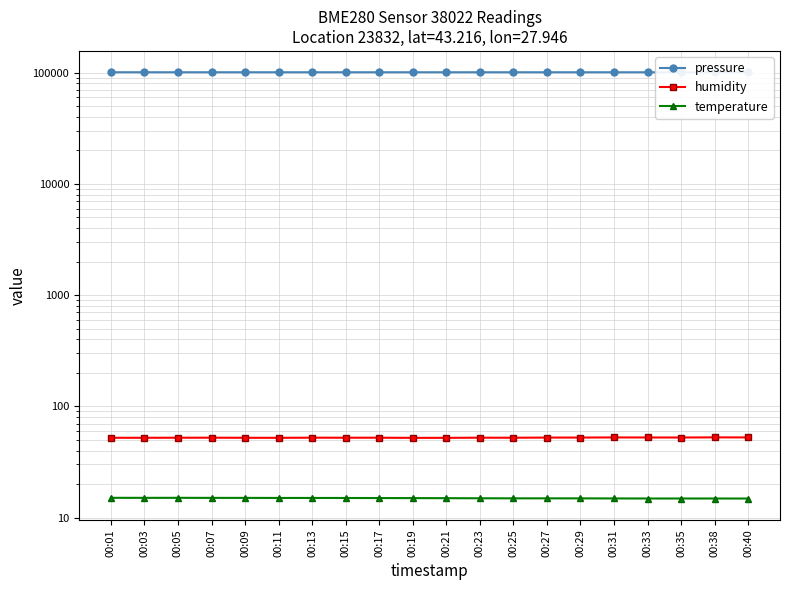

True or false: humidity and temperature cross at least once.

False